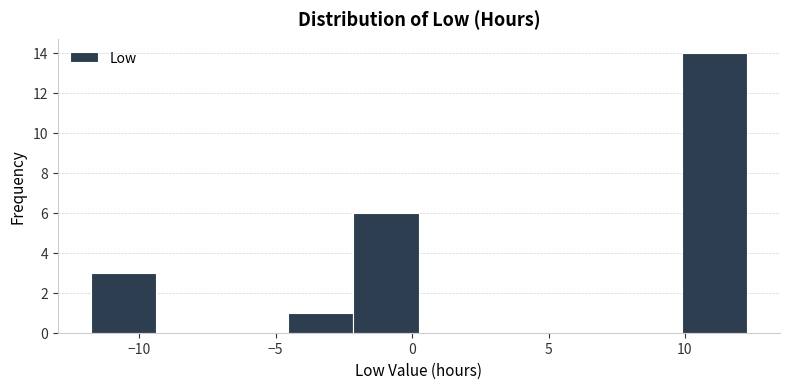

Which range on the x-axis has the tallest bar?

10.0 to 12.5